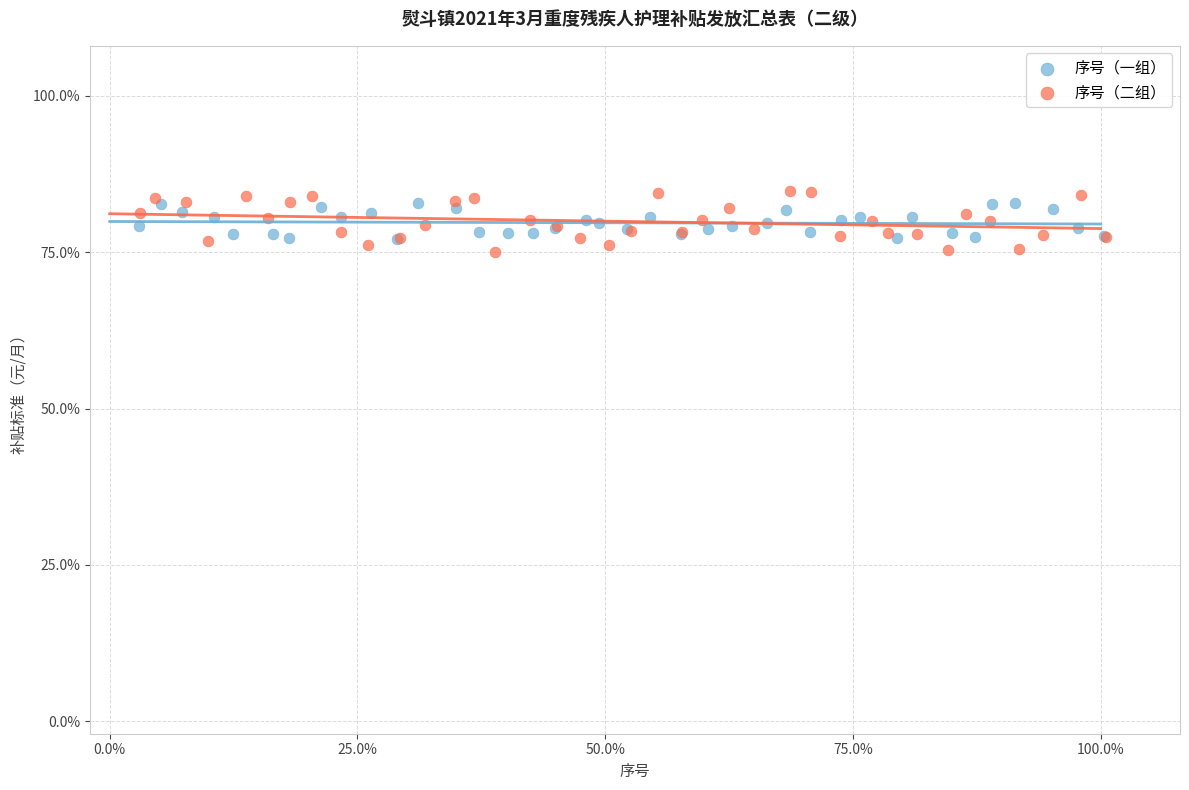

What are all the series names shown in the legend?

序号（一组）, 序号（二组）